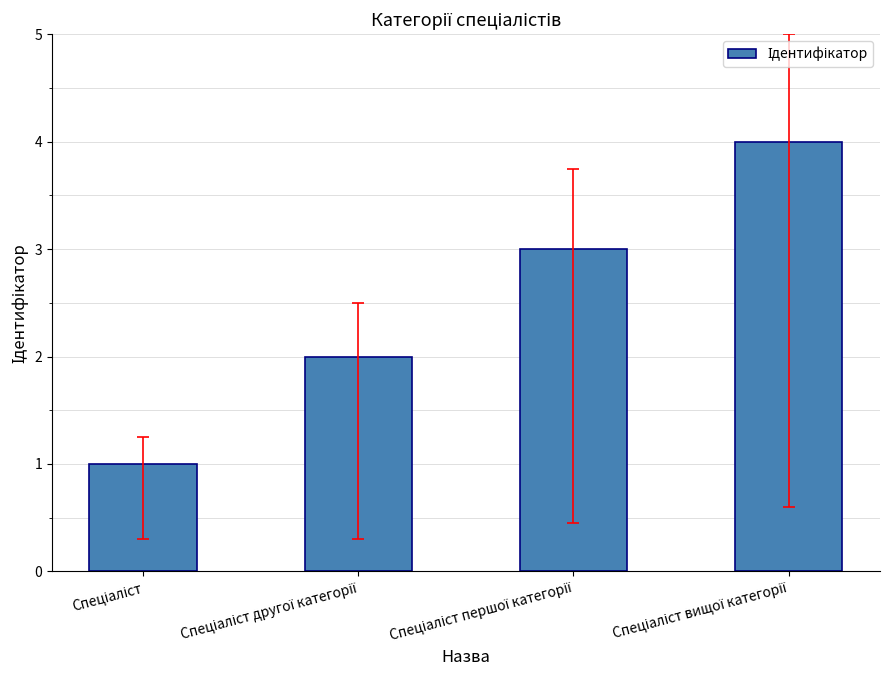

What is the difference between the maximum and minimum values?

3